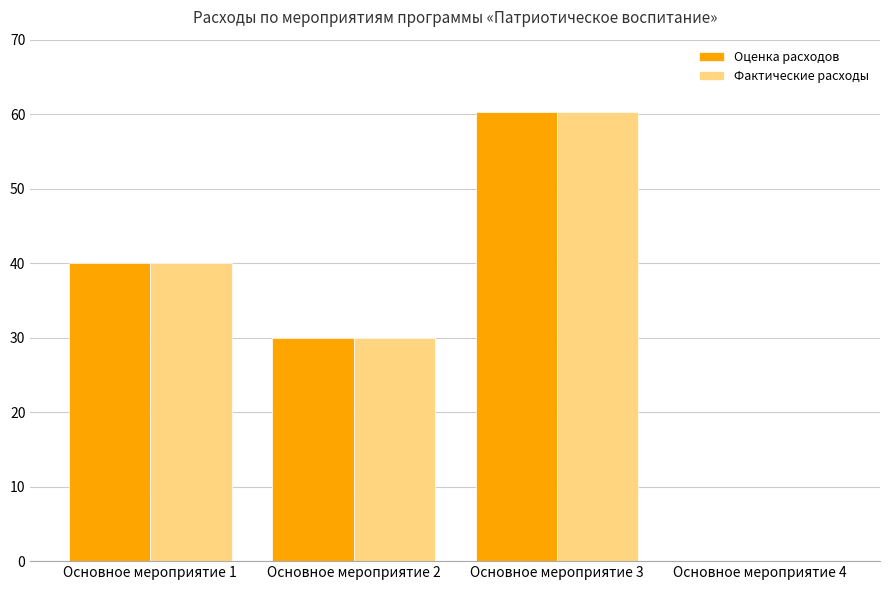

At which label is Оценка расходов closest to 30?

Основное мероприятие 2